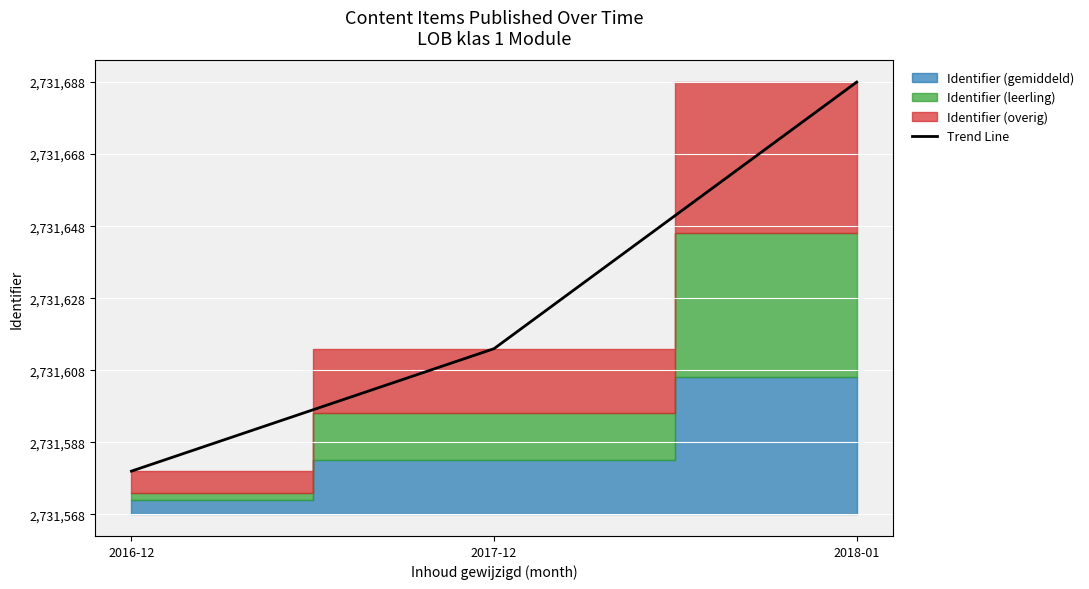

At which label does the data first exceed 46?

2018-01